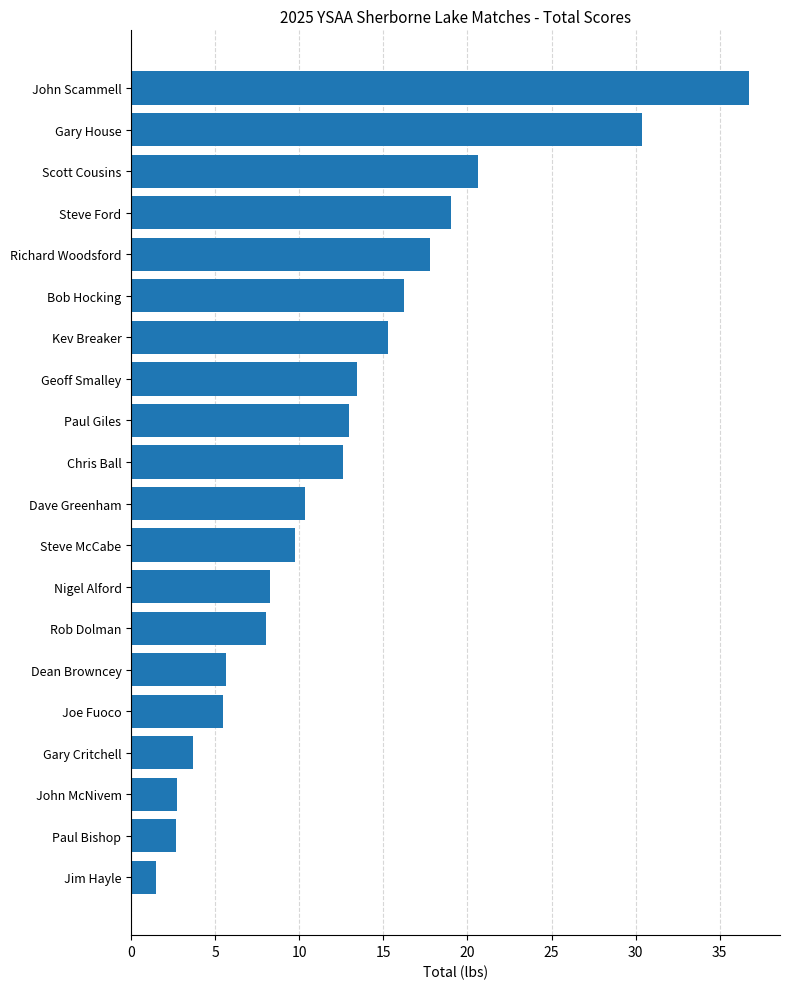

Which category has the highest value across all series?

John Scammell